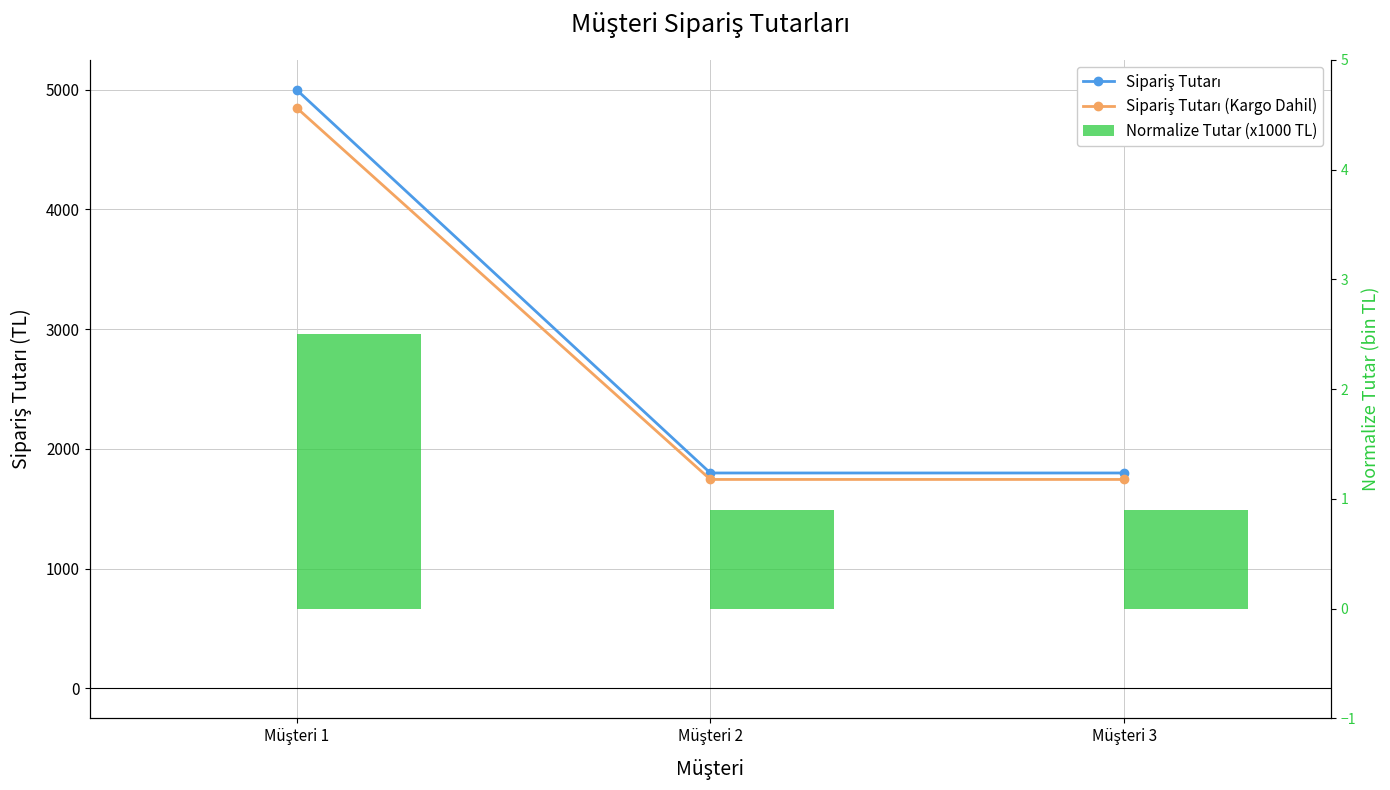

Rank the series at Müşteri 2 from highest to lowest value.

Sipariş Tutarı, Sipariş Tutarı (Kargo Dahil), Normalize Tutar (x1000 TL)